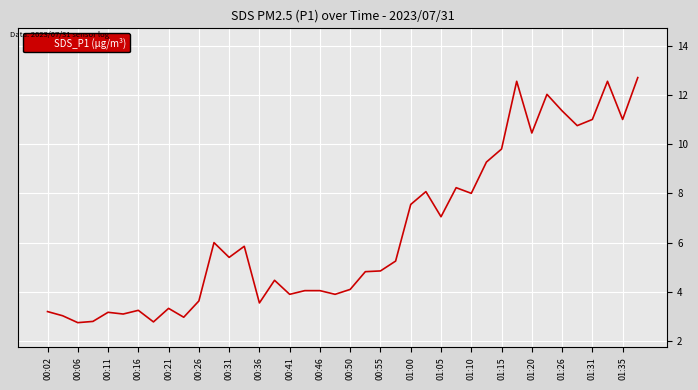

What is the greatest value displayed?

12.7